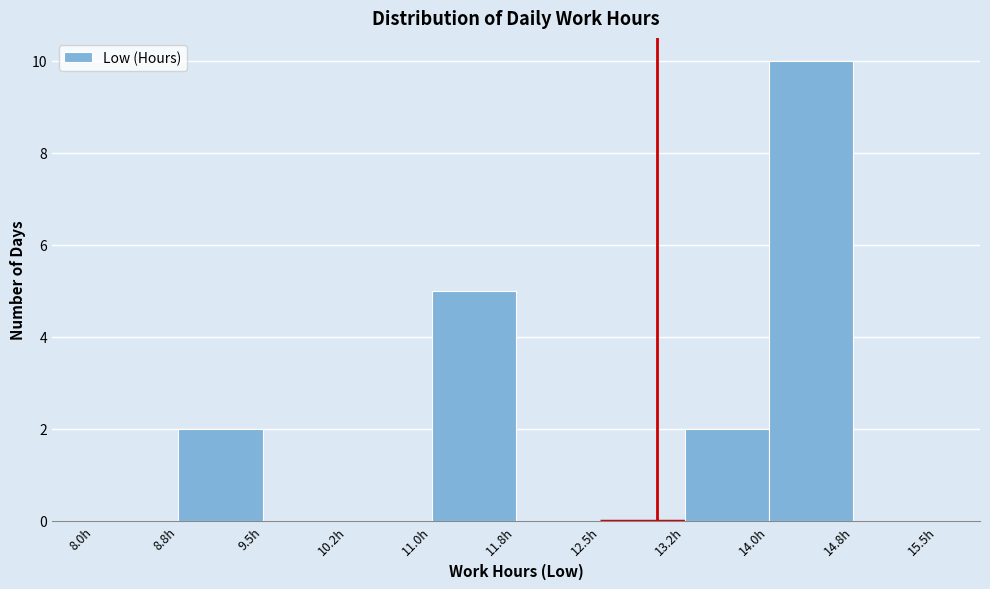

Reading left to right, transcribe this chart: for each bar, give the range it covers on the x-axis and its height. Neither the bar edges nor the heights are printed on the chart, so give them approximately, as read against the axes.

8.00 to 8.75: 0
8.75 to 9.50: 2
9.50 to 10.25: 0
10.25 to 11.00: 0
11.00 to 11.75: 5
11.75 to 12.50: 0
12.50 to 13.25: 0
13.25 to 14.00: 2
14.00 to 14.75: 10
14.75 to 15.50: 0